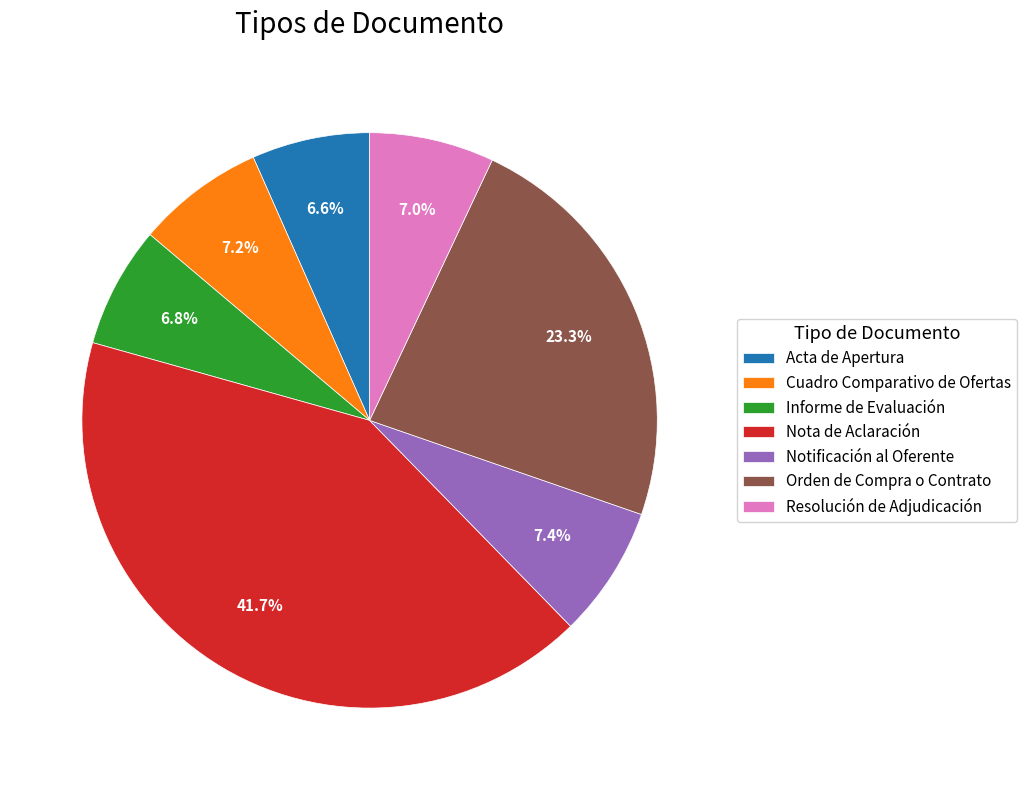

True or false: Cuadro Comparativo de Ofertas accounts for 7% of the total.

True